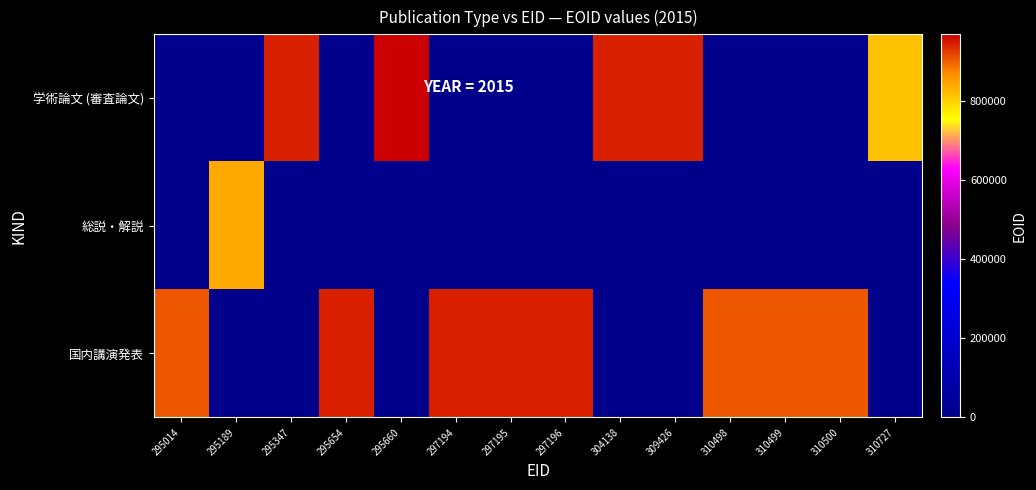

Which series has the widest spread of values?

学術論文 (審査論文)